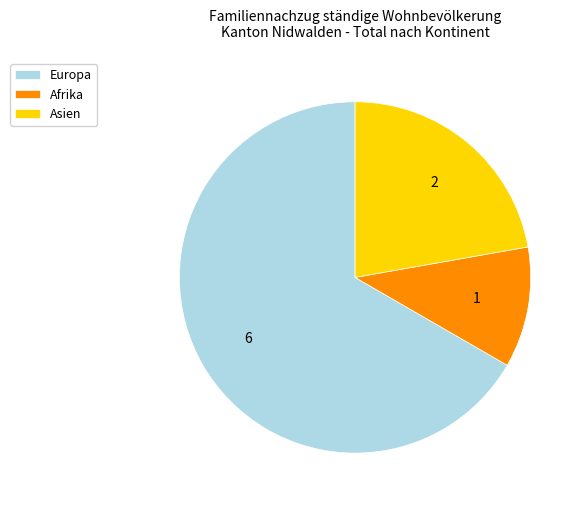

How many slices are in this pie chart?

3